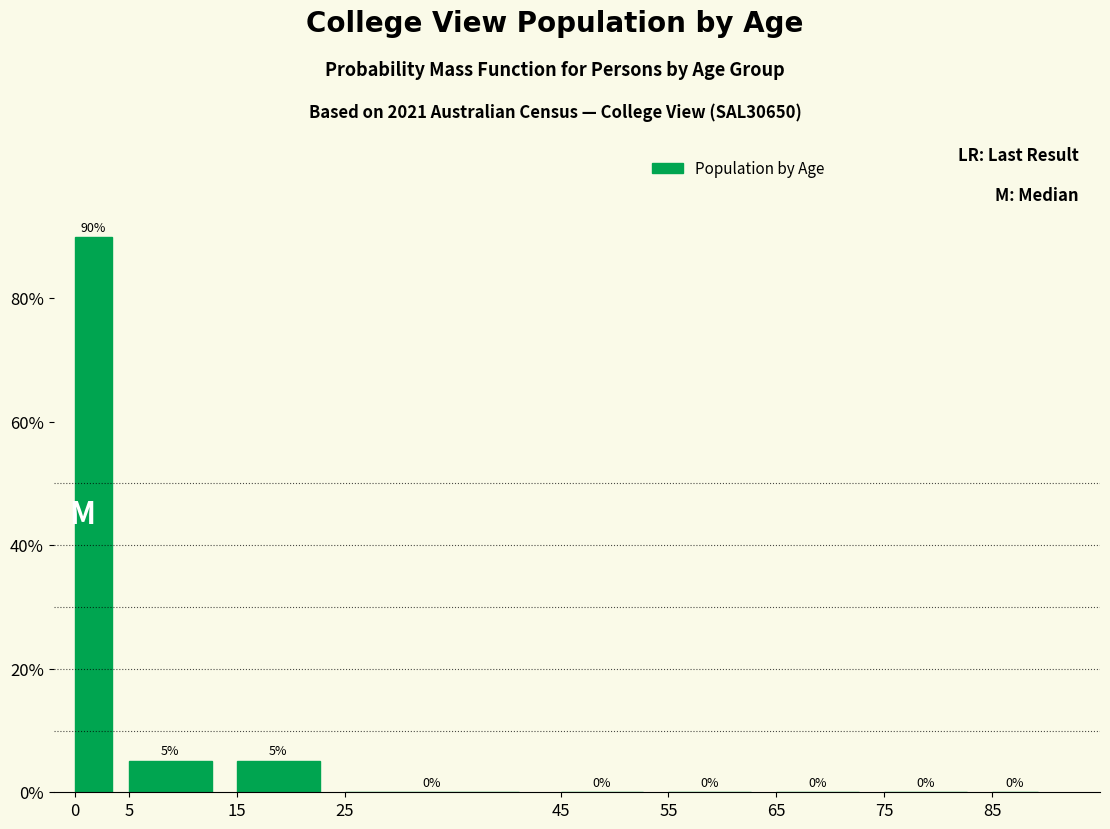

Read the value at 0.

89.8